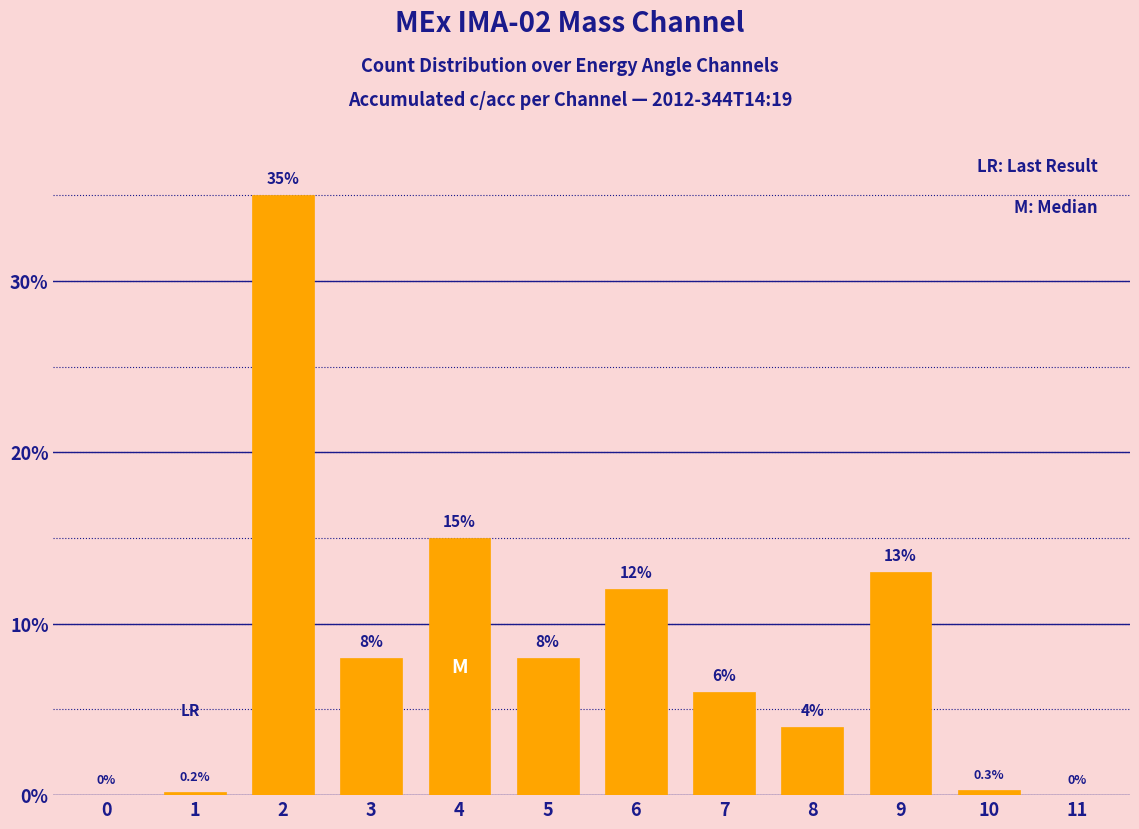

Between 4 and 5, which is larger?

4